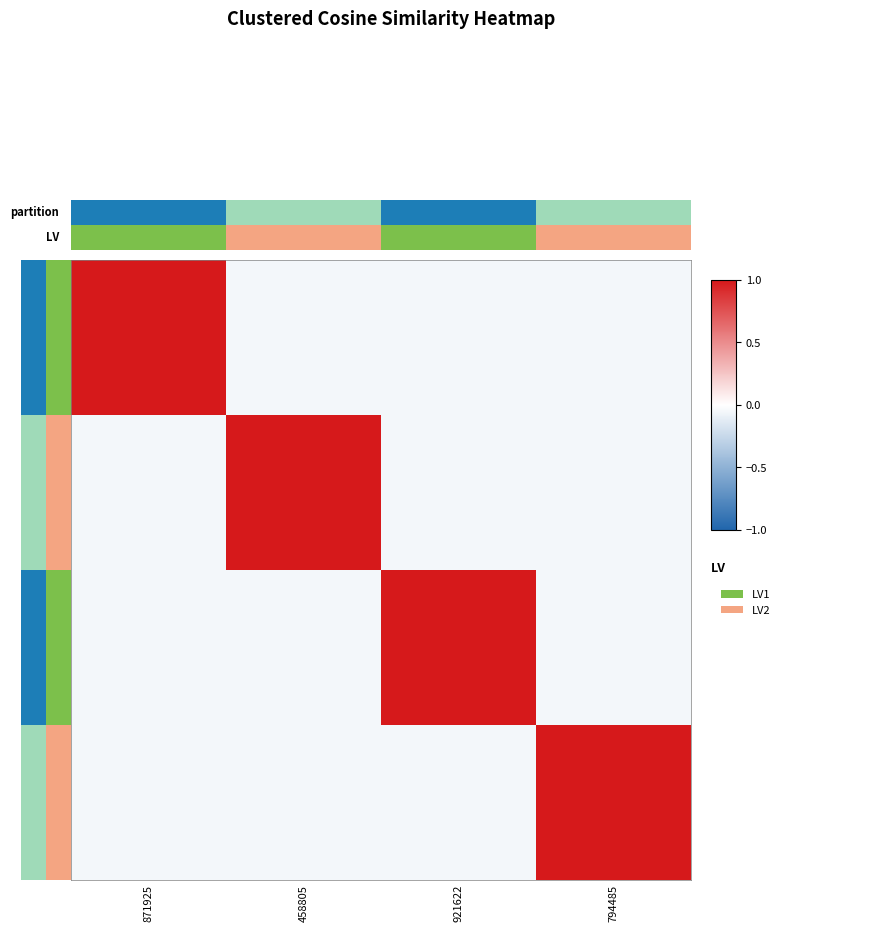

At how many categories does at least one series exceed 0?

4